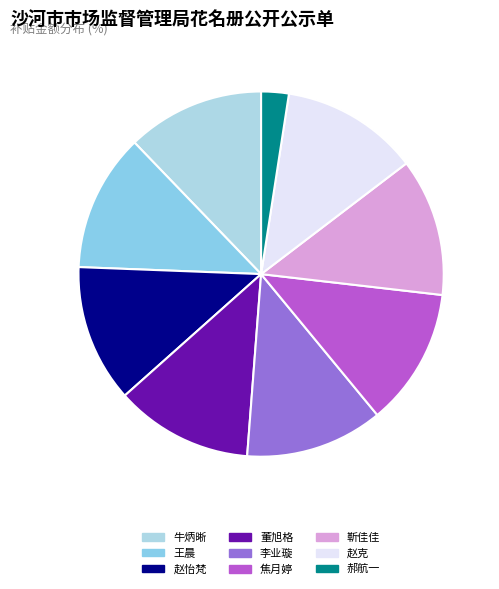

Rank the categories by value from highest to lowest.

牛炳晰, 王晨, 赵怡梵, 董旭格, 李业璇, 焦月婷, 靳佳佳, 赵克, 郝航一